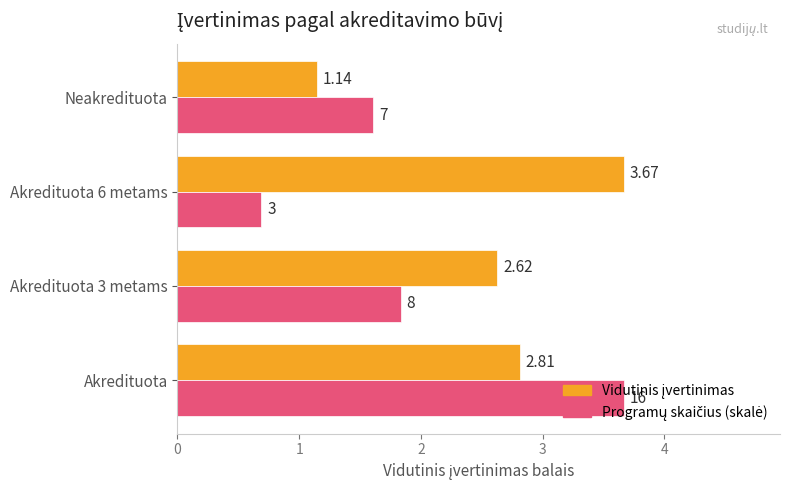

At how many categories does at least one series exceed 0?

4